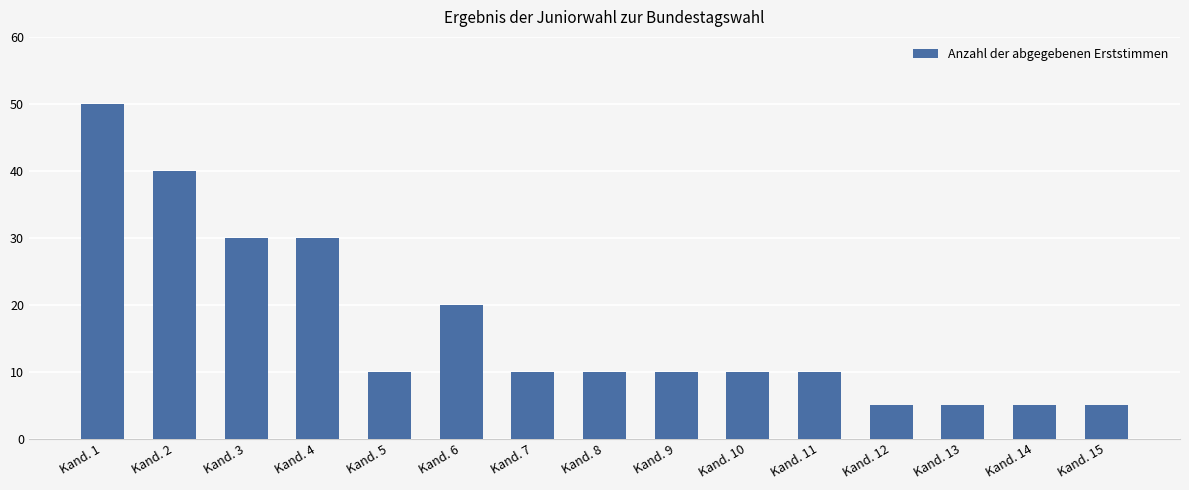

Reading left to right, list all the values displayed in this chart.

50	40	30	30	10	20	10	10	10	10	10	5	5	5	5